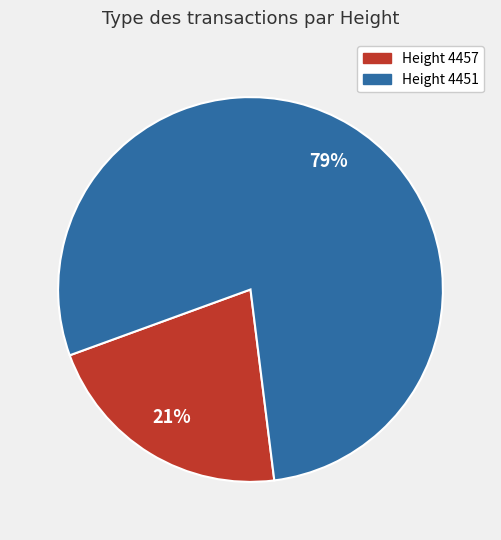

Is there any slice that represents more than half of the pie?

Yes